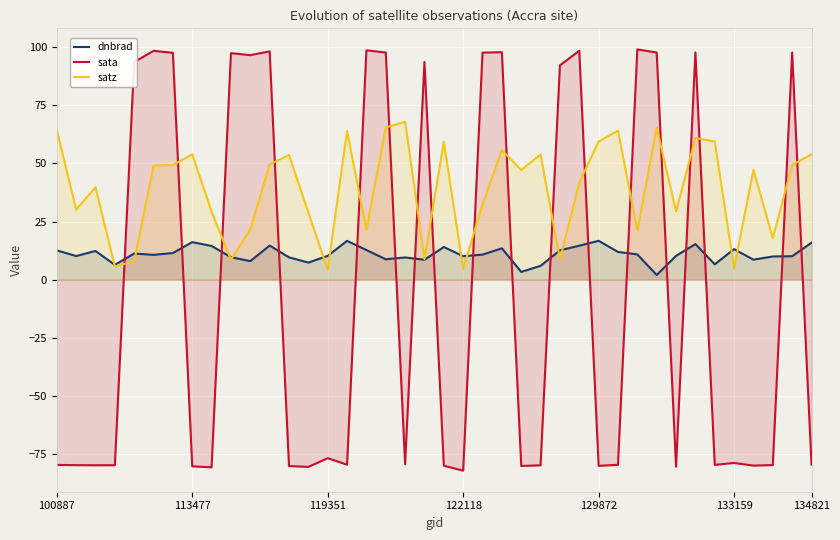

What is the difference between the highest and lowest values at 100887?

144.0